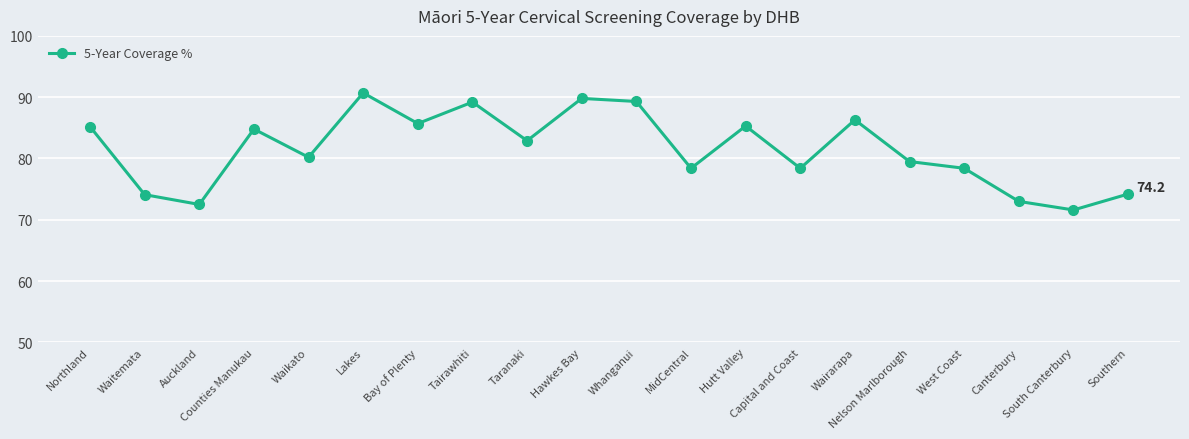

What is the average value?

81.5